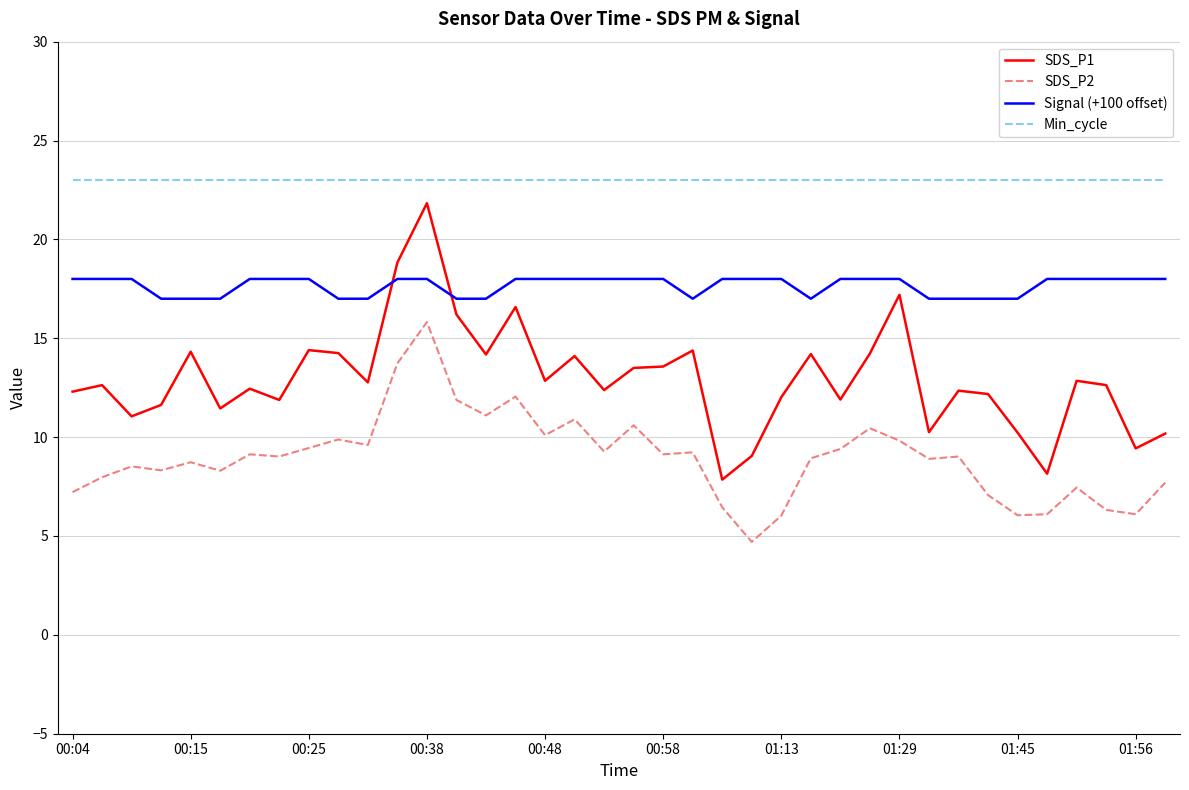

True or false: SDS_P2 and Signal (+100 offset) cross at least once.

False